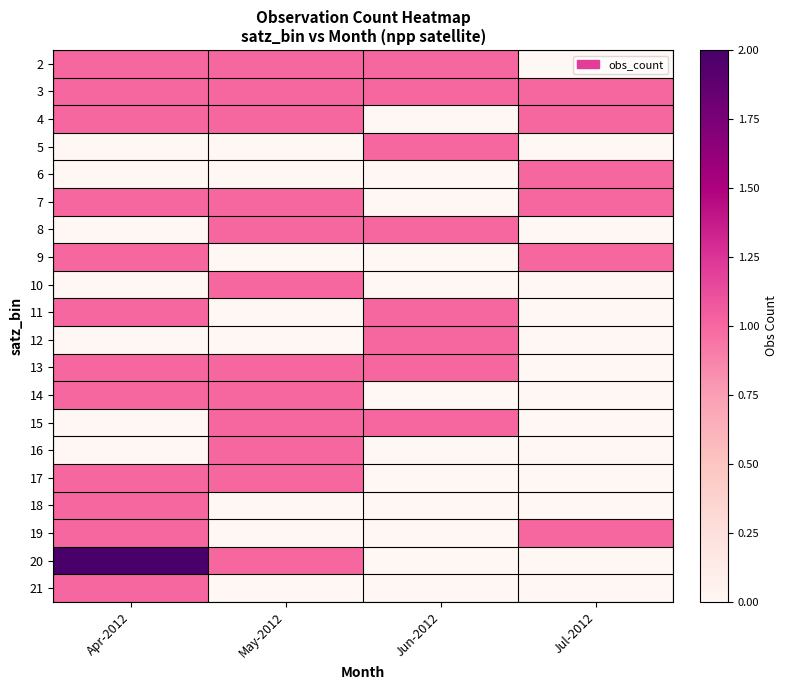

Reading right to left, extract all data points from this chart.

2: Jul-2012=0	Jun-2012=1	May-2012=1	Apr-2012=1
3: Jul-2012=1	Jun-2012=1	May-2012=1	Apr-2012=1
4: Jul-2012=1	Jun-2012=0	May-2012=1	Apr-2012=1
5: Jul-2012=0	Jun-2012=1	May-2012=0	Apr-2012=0
6: Jul-2012=1	Jun-2012=0	May-2012=0	Apr-2012=0
7: Jul-2012=1	Jun-2012=0	May-2012=1	Apr-2012=1
8: Jul-2012=0	Jun-2012=1	May-2012=1	Apr-2012=0
9: Jul-2012=1	Jun-2012=0	May-2012=0	Apr-2012=1
10: Jul-2012=0	Jun-2012=0	May-2012=1	Apr-2012=0
11: Jul-2012=0	Jun-2012=1	May-2012=0	Apr-2012=1
12: Jul-2012=0	Jun-2012=1	May-2012=0	Apr-2012=0
13: Jul-2012=0	Jun-2012=1	May-2012=1	Apr-2012=1
14: Jul-2012=0	Jun-2012=0	May-2012=1	Apr-2012=1
15: Jul-2012=0	Jun-2012=1	May-2012=1	Apr-2012=0
16: Jul-2012=0	Jun-2012=0	May-2012=1	Apr-2012=0
17: Jul-2012=0	Jun-2012=0	May-2012=1	Apr-2012=1
18: Jul-2012=0	Jun-2012=0	May-2012=0	Apr-2012=1
19: Jul-2012=1	Jun-2012=0	May-2012=0	Apr-2012=1
20: Jul-2012=0	Jun-2012=0	May-2012=1	Apr-2012=2
21: Jul-2012=0	Jun-2012=0	May-2012=0	Apr-2012=1